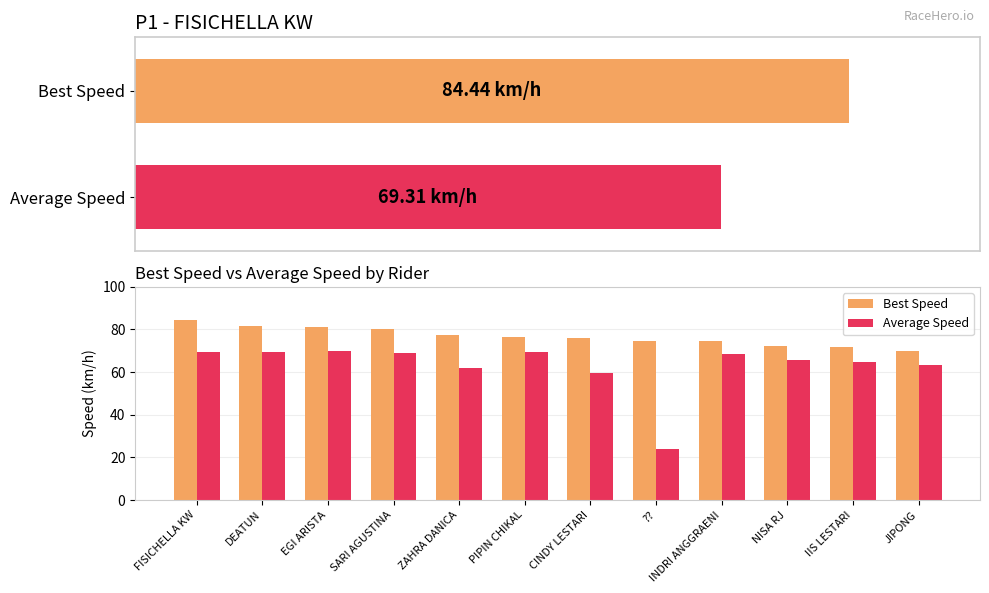

Which series has the widest spread of values?

Average Speed